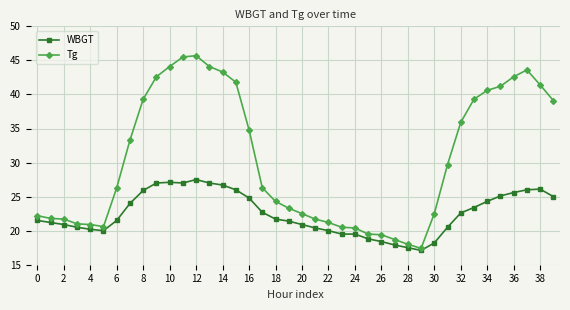

True or false: Tg and WBGT intersect in this chart.

False